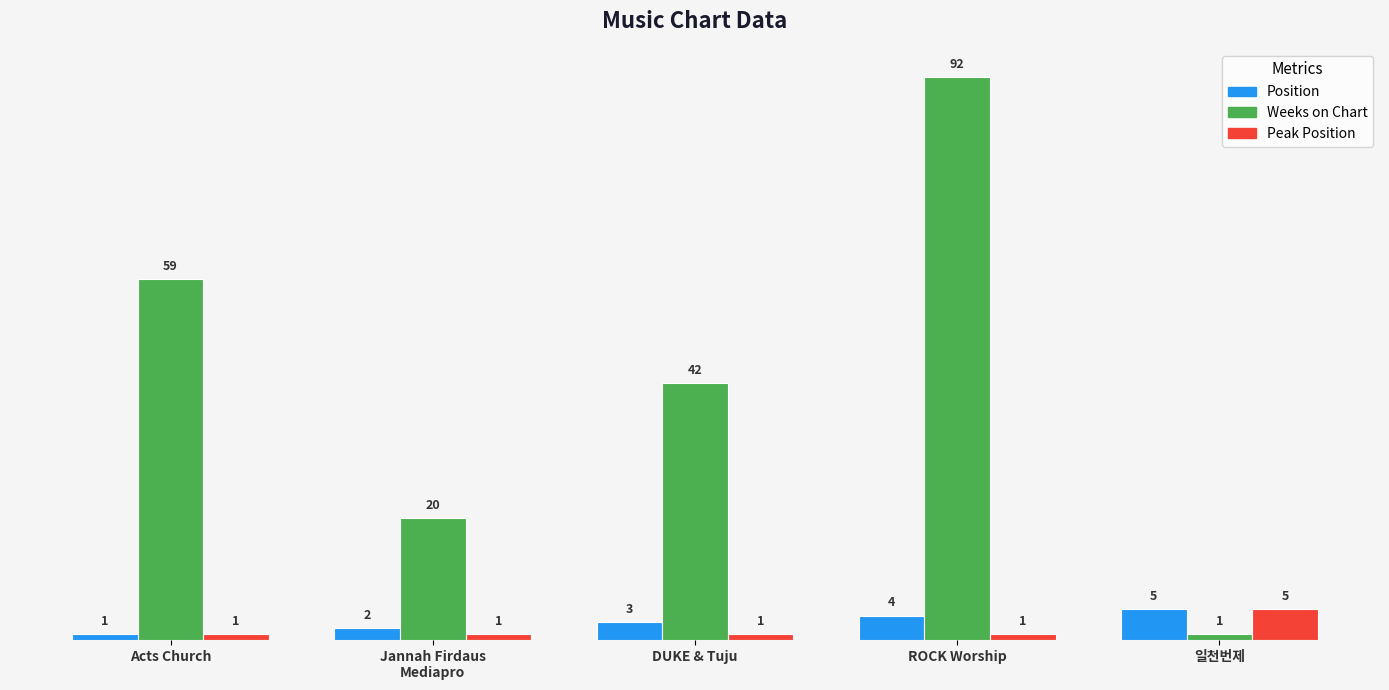

At which label does Weeks on Chart first exceed 42?

Acts Church